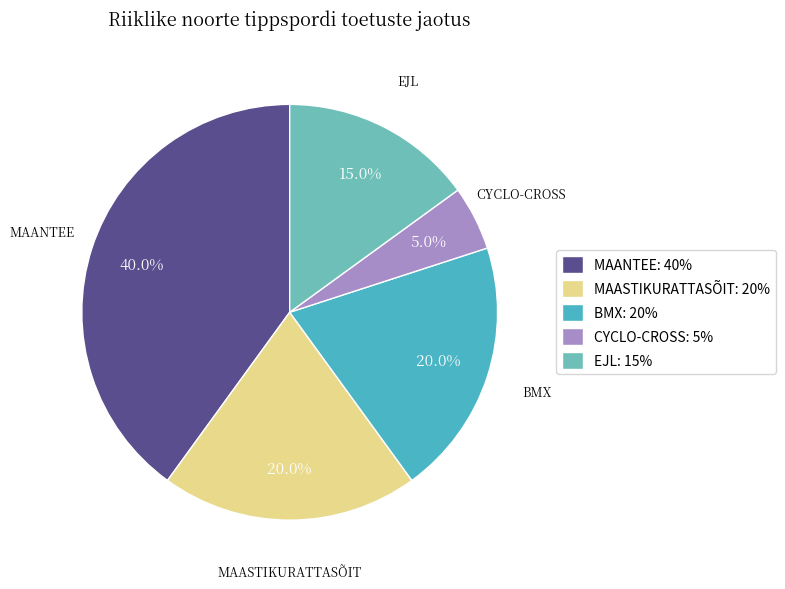

What percentage is NOT represented by MAASTIKURATTASÕIT?

80.0%